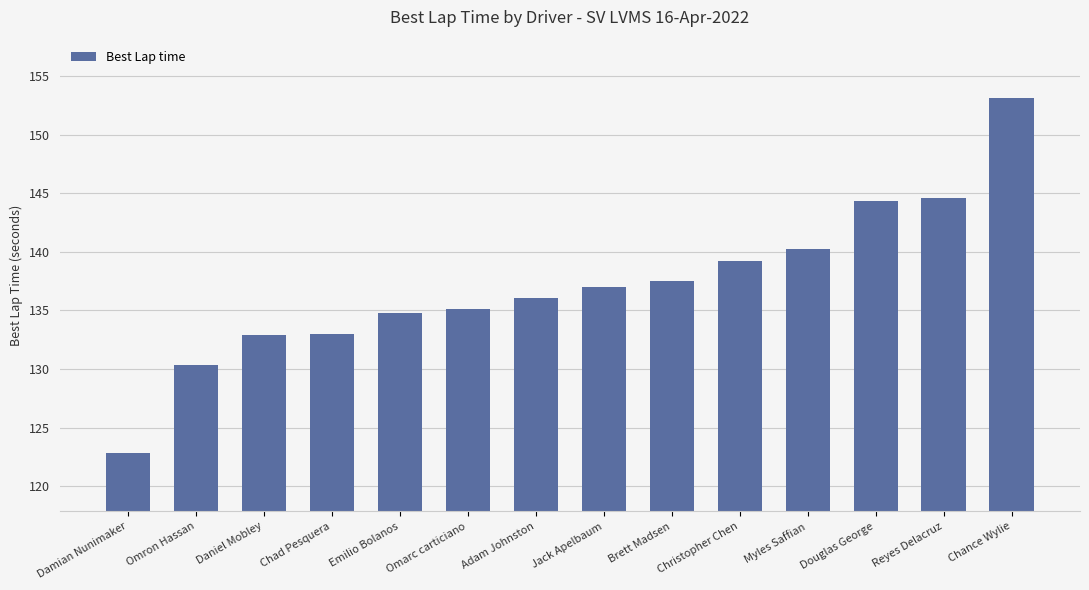

Count the number of data series in this chart.

1